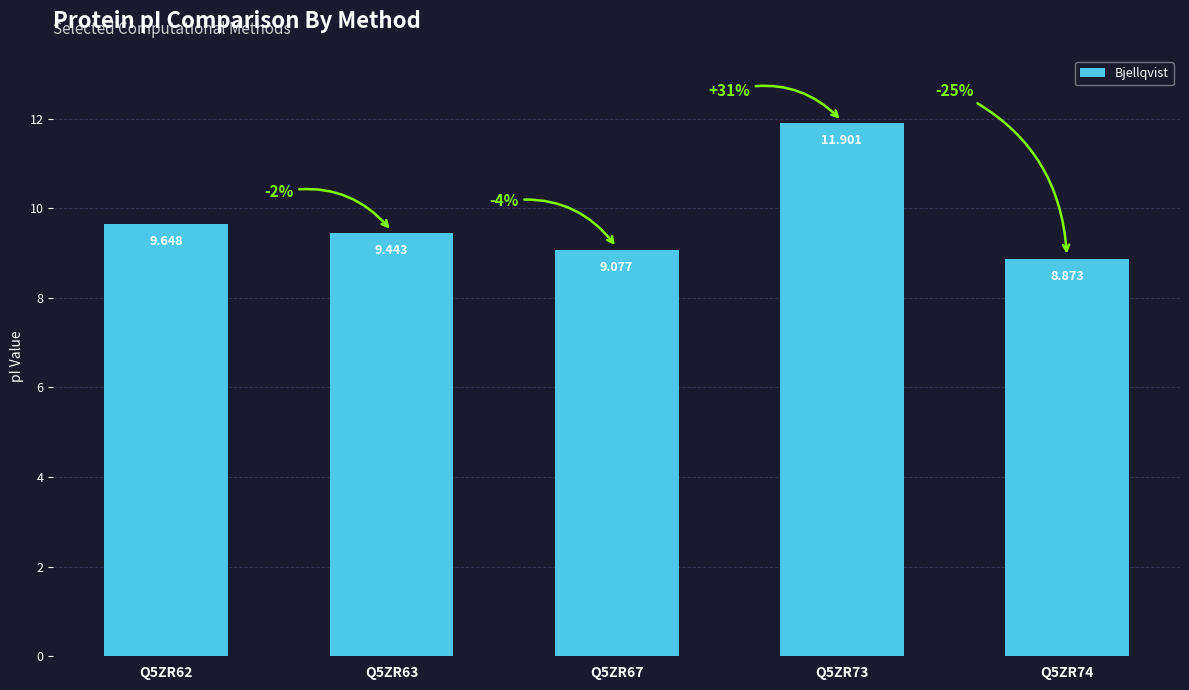

Reading left to right, transcribe all the data shown in this chart.

Q5ZR62=9.6	Q5ZR63=9.4	Q5ZR67=9.1	Q5ZR73=11.9	Q5ZR74=8.9